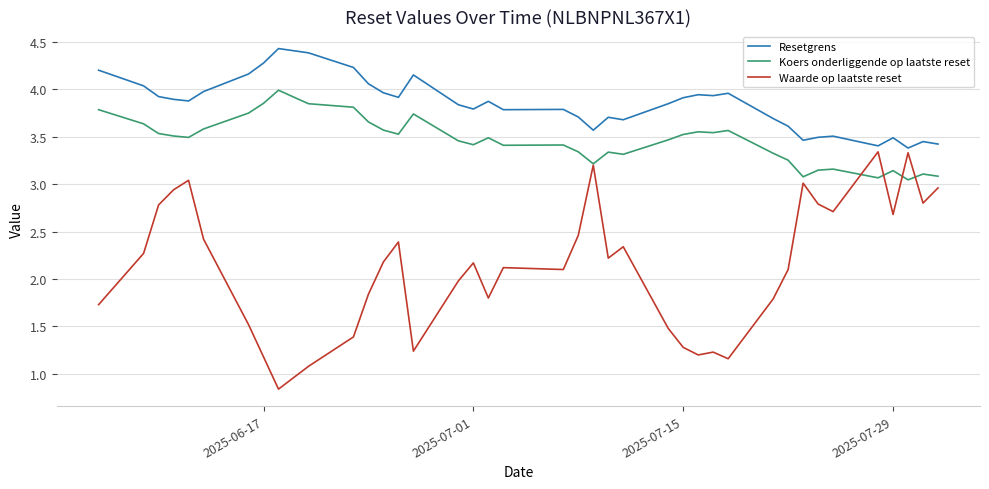

Which series has the largest total across all categories?

Resetgrens